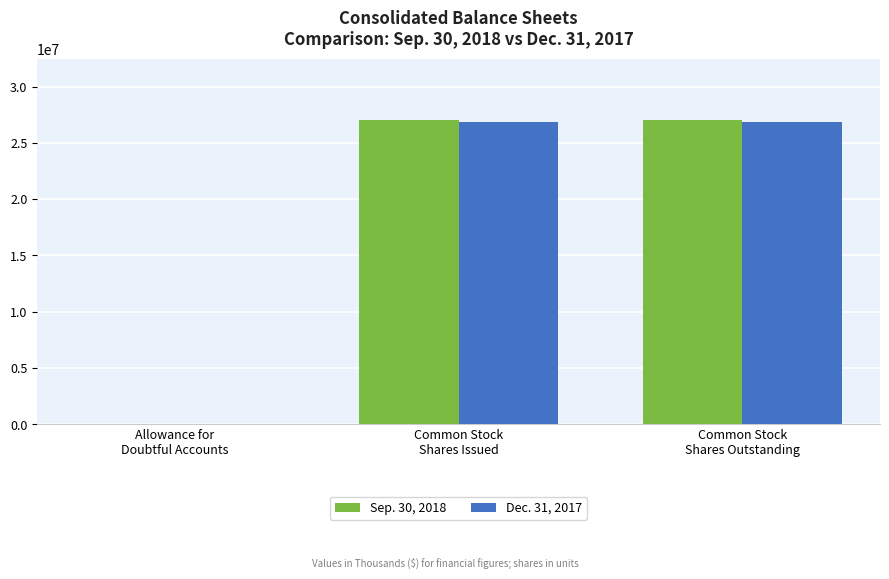

What are all the series names shown in the legend?

Sep. 30, 2018, Dec. 31, 2017